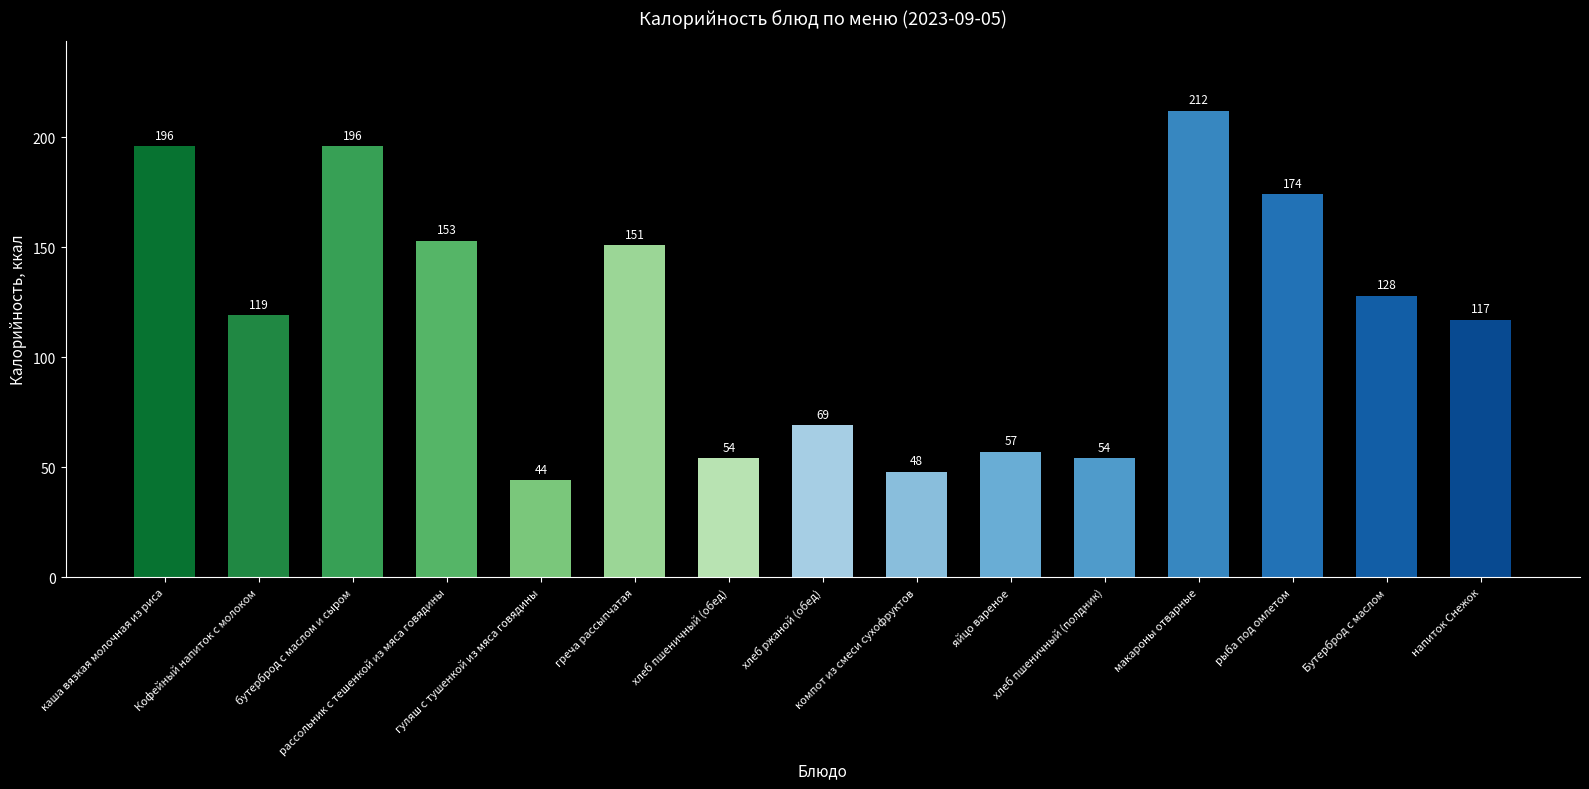

What is the difference between the values at рассольник с тешенкой из мяса говядины and хлеб пшеничный (полдник)?

99